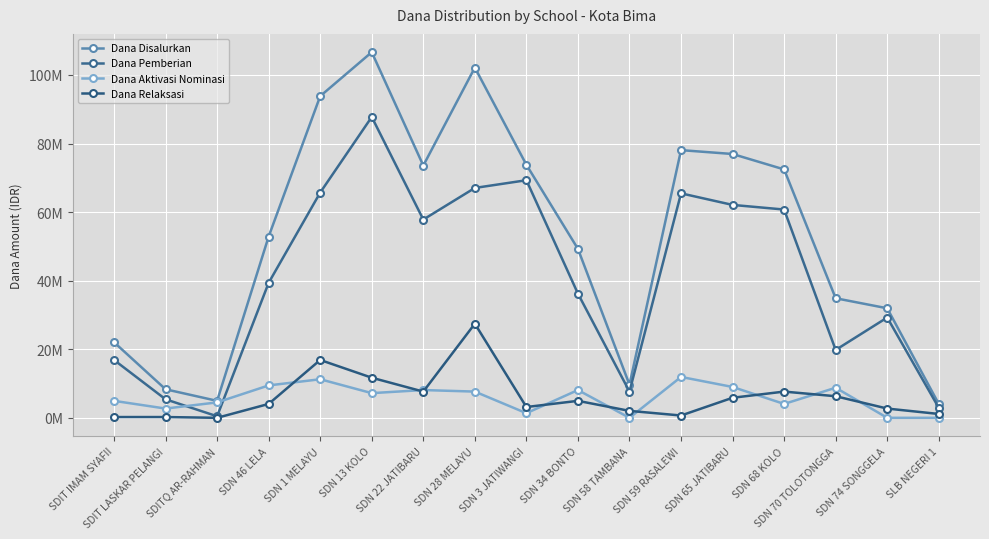

Reading right to left, list all the values displayed in this chart.

Dana Disalurkan: 4050000	31950000	34875000	72450000	76950000	78075000	9675000	49275000	73800000	102150000	73575000	106650000	93825000	52875000	4950000	8325000	22050000
Dana Pemberian: 2925000	29250000	19800000	60750000	62100000	65475000	7650000	36225000	69300000	67050000	57825000	87750000	65700000	39375000	450000	5400000	16875000
Dana Aktivasi Nominasi: 0	0	8775000	4050000	9000000	11925000	0	8100000	1350000	7650000	8100000	7200000	11250000	9450000	4500000	2700000	4950000
Dana Relaksasi: 1125000	2700000	6300000	7650000	5850000	675000	2025000	4950000	3150000	27450000	7650000	11700000	16875000	4050000	0	225000	225000